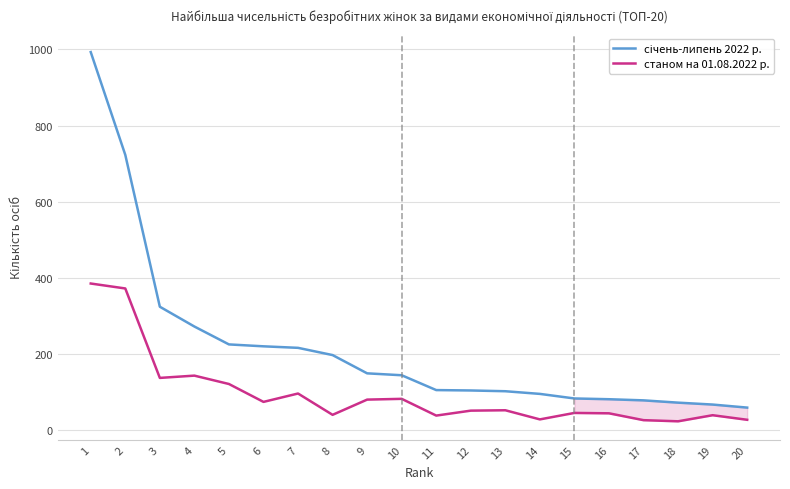

At how many categories does at least one series exceed 407?

2